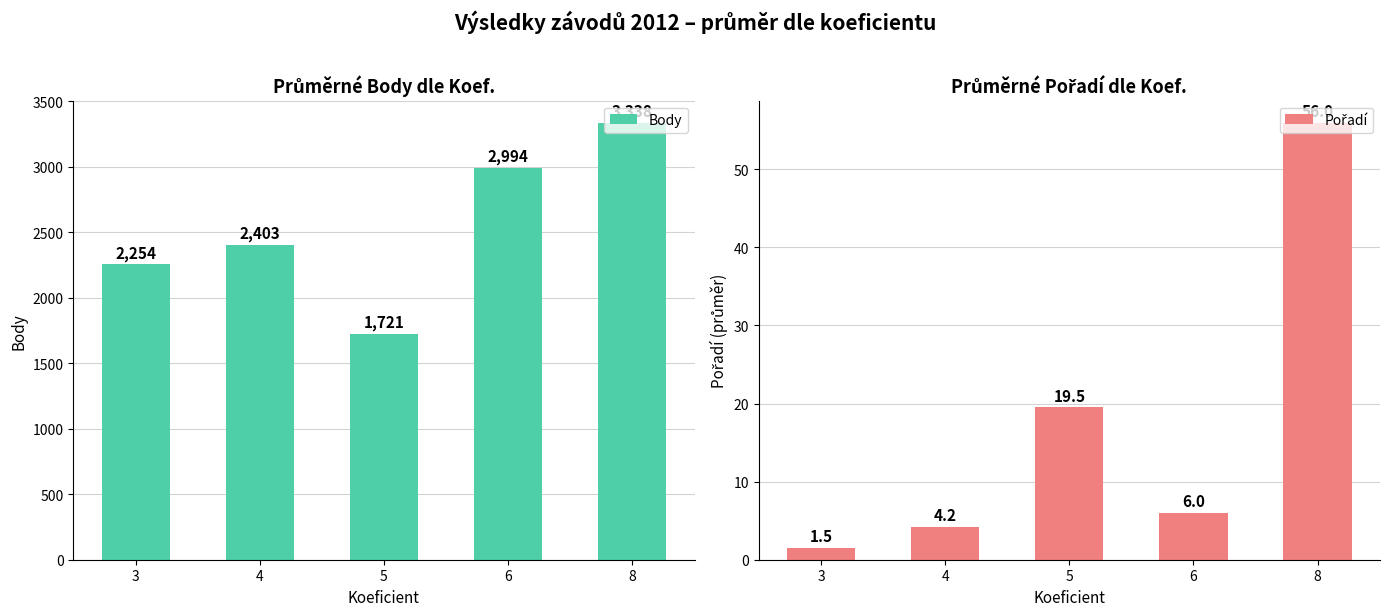

True or false: Body has a value of 5167.7 at 6.

False